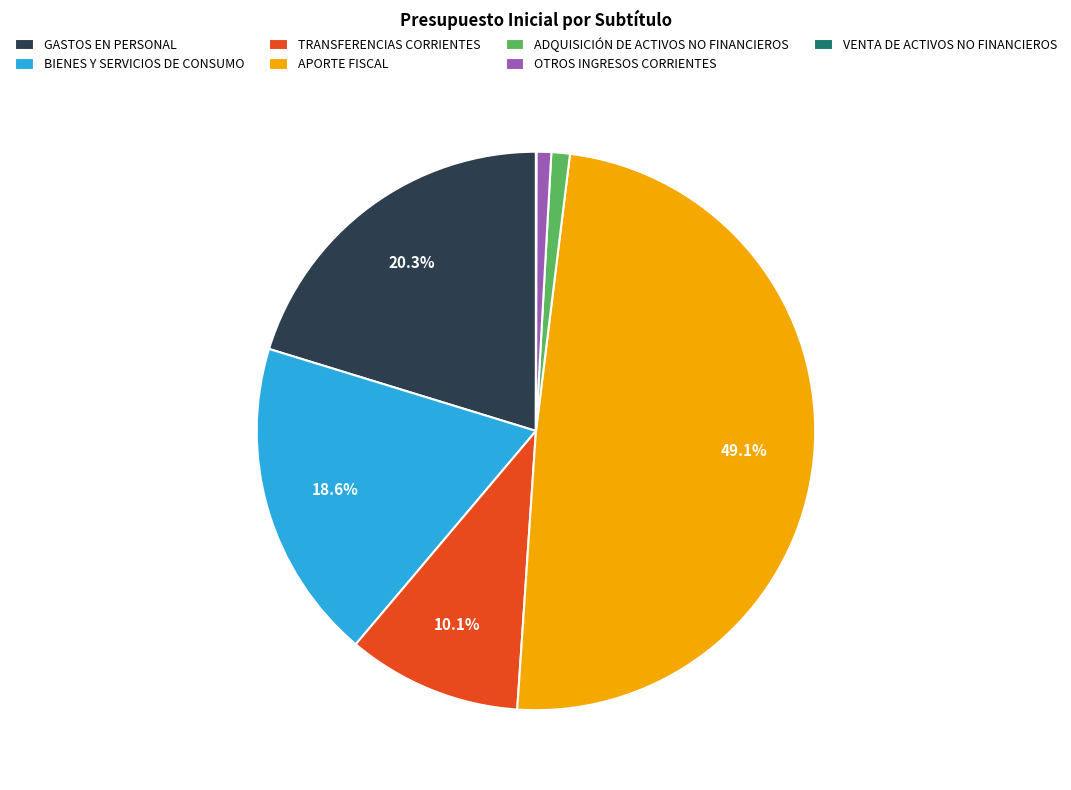

Combined, do TRANSFERENCIAS CORRIENTES and BIENES Y SERVICIOS DE CONSUMO account for over 50%?

No